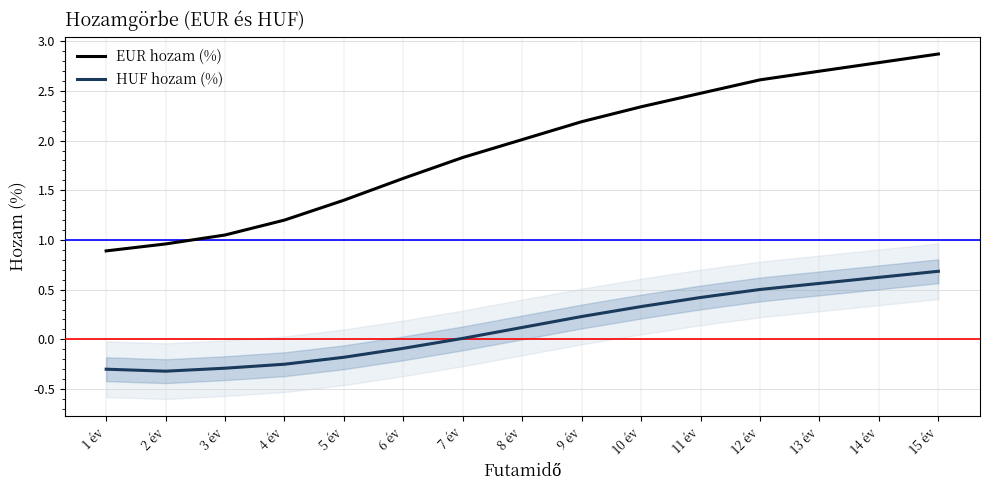

True or false: EUR hozam (%) and HUF hozam (%) cross at least once.

False